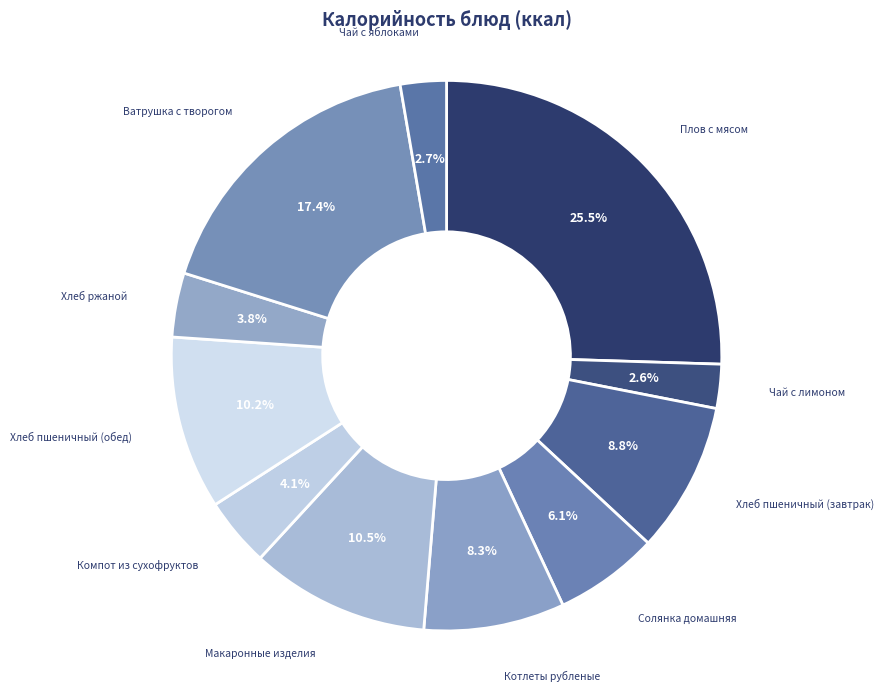

Is the sum of Хлеб пшеничный (завтрак) and Хлеб пшеничный (обед) greater than half?

No